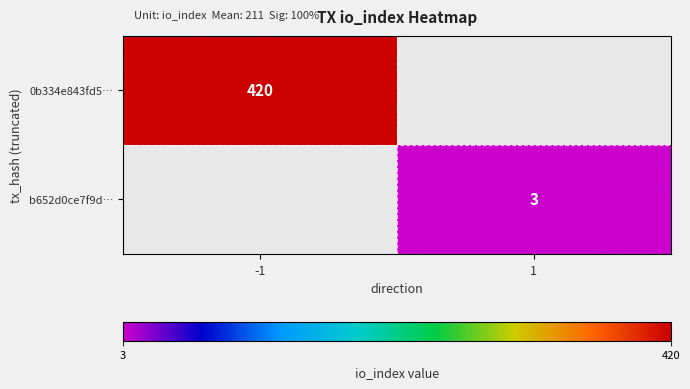

The 0b334e843fd5… series shows 420 at -1. True or false?

True